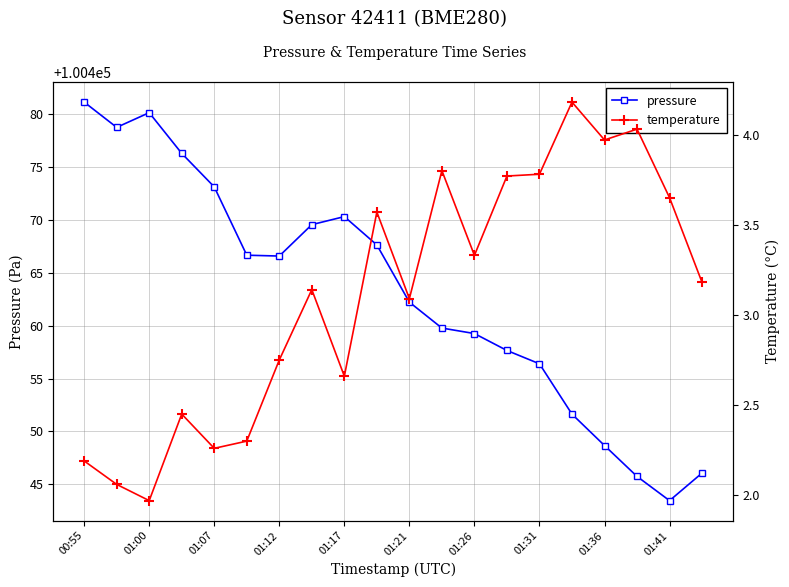

Which category has the lowest value in the pressure series?

01:41